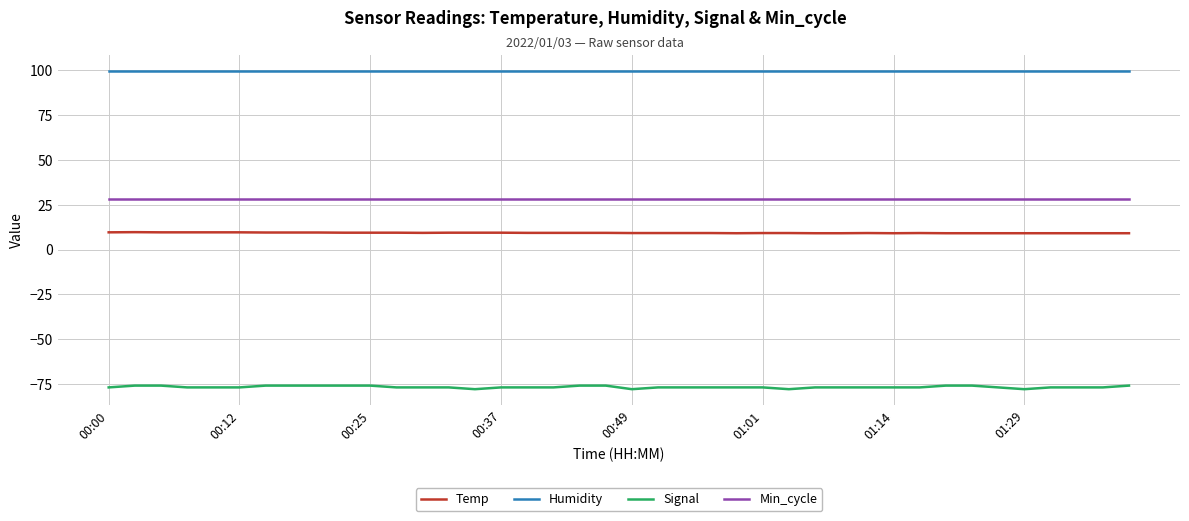

Is this an area chart (filled region under the line)?

No